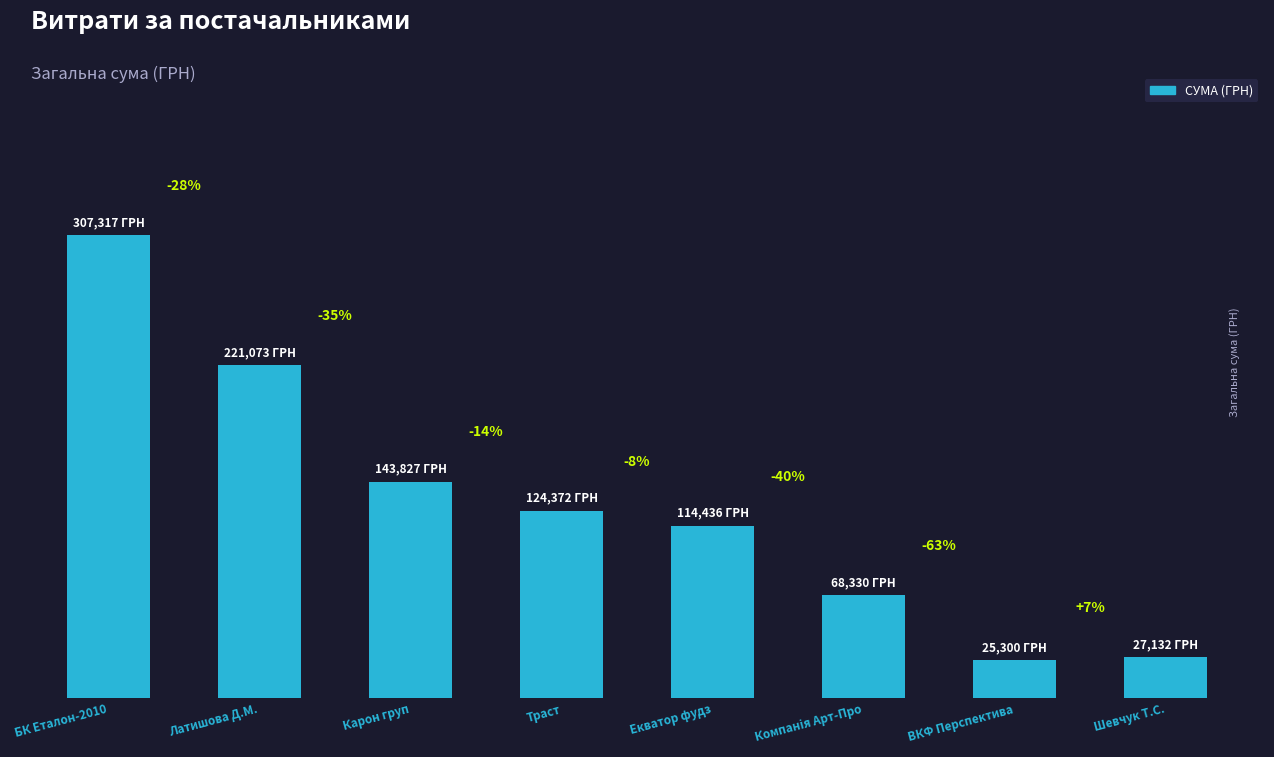

Approximately how many times larger is the value at Екватор фудз compared to Шевчук Т.С.?

4.2